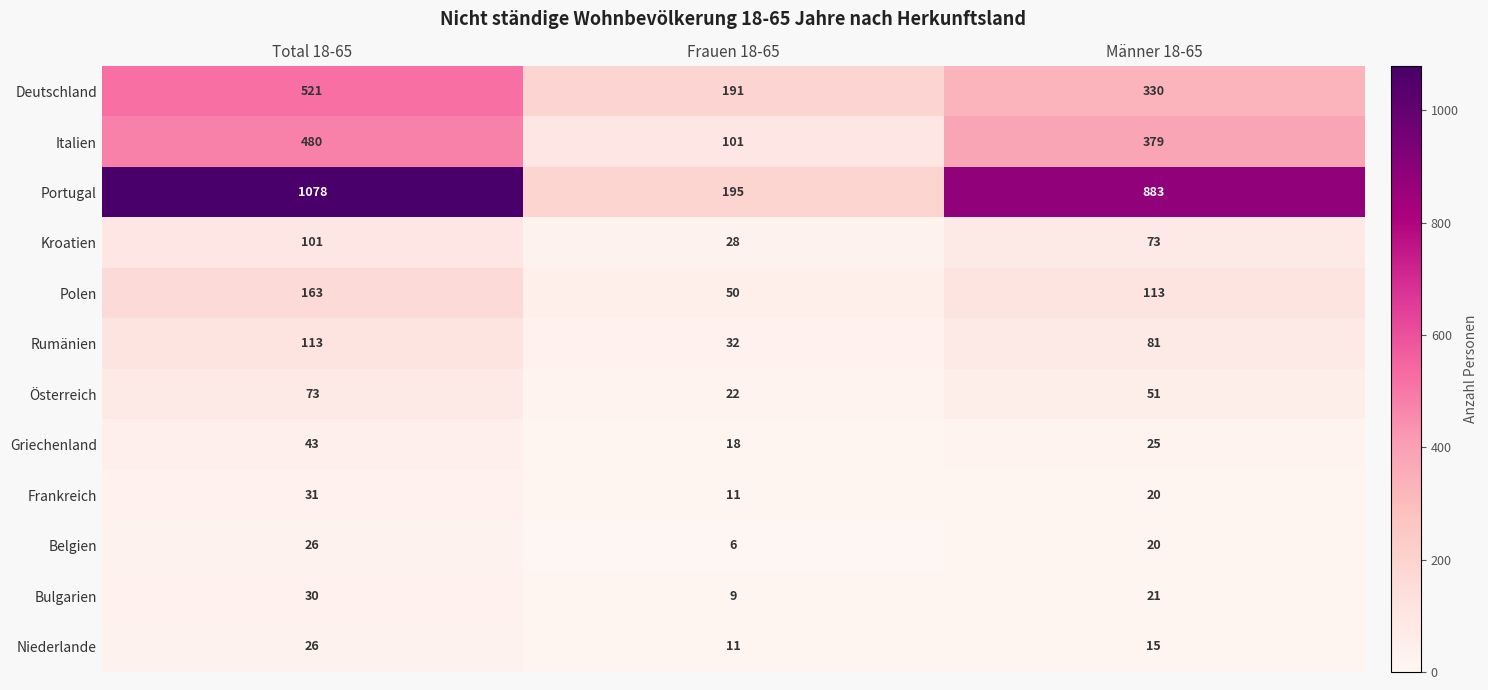

Rank the categories by Rumänien value from highest to lowest.

Total 18-65, Männer 18-65, Frauen 18-65